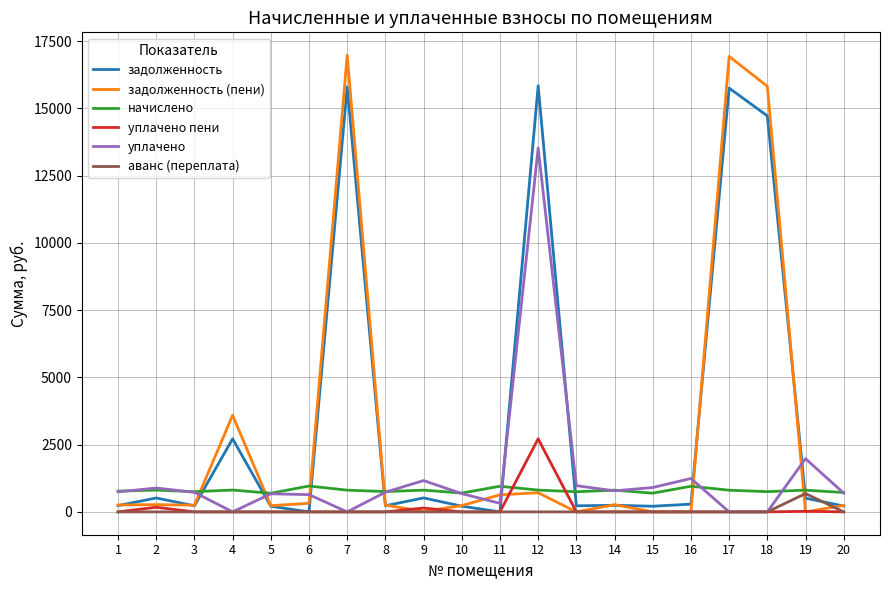

Between which two adjacent categories do начислено and уплачено пени first intersect?

11 and 12